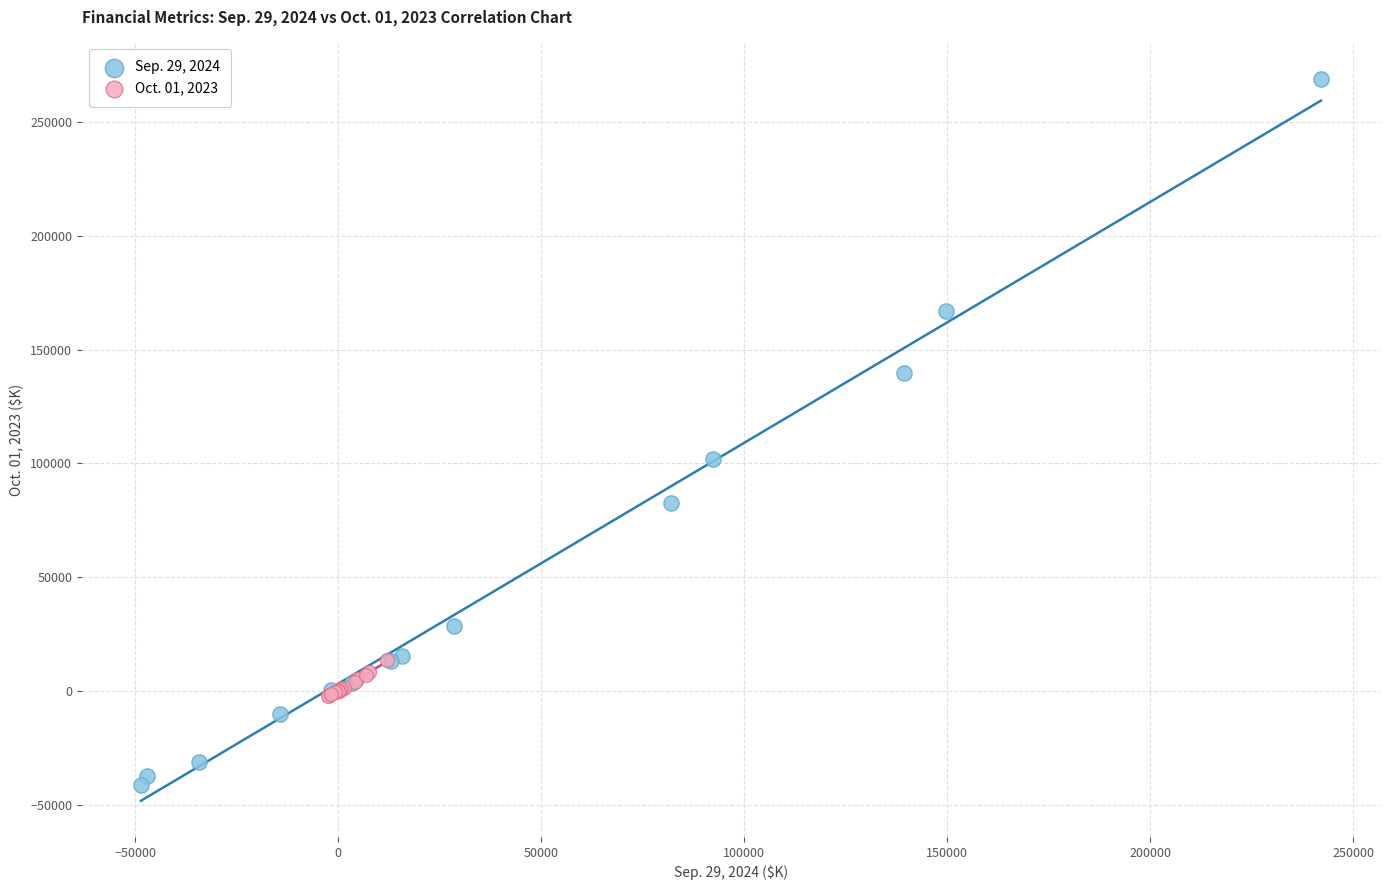

Which series reaches the maximum Y coordinate?

Sep. 29, 2024